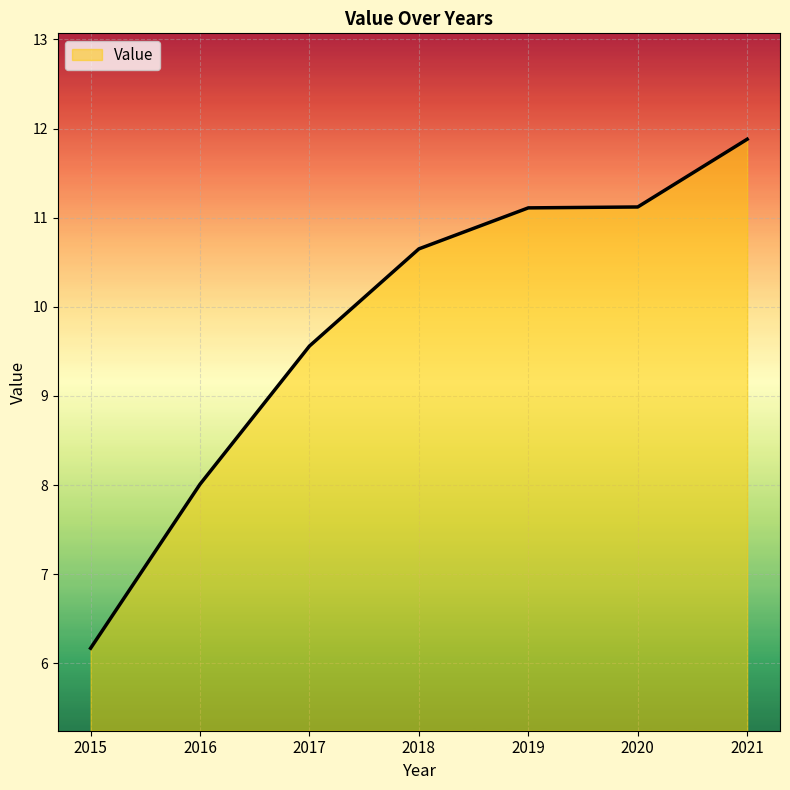

Which category has the highest value across all series?

2021